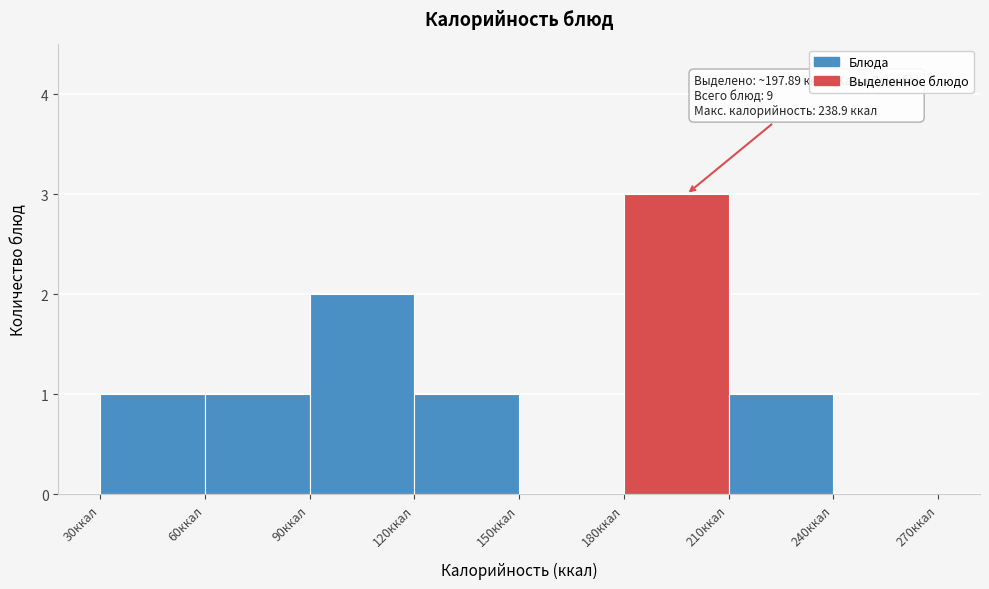

Which range on the x-axis has the tallest bar?

180 to 210